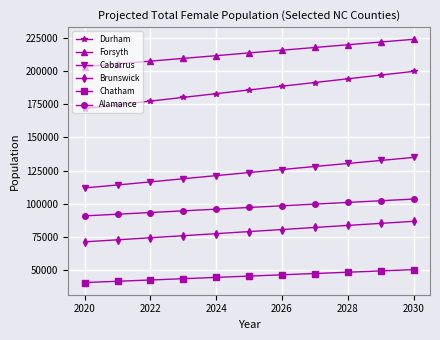

How many lines are shown in the chart?

6